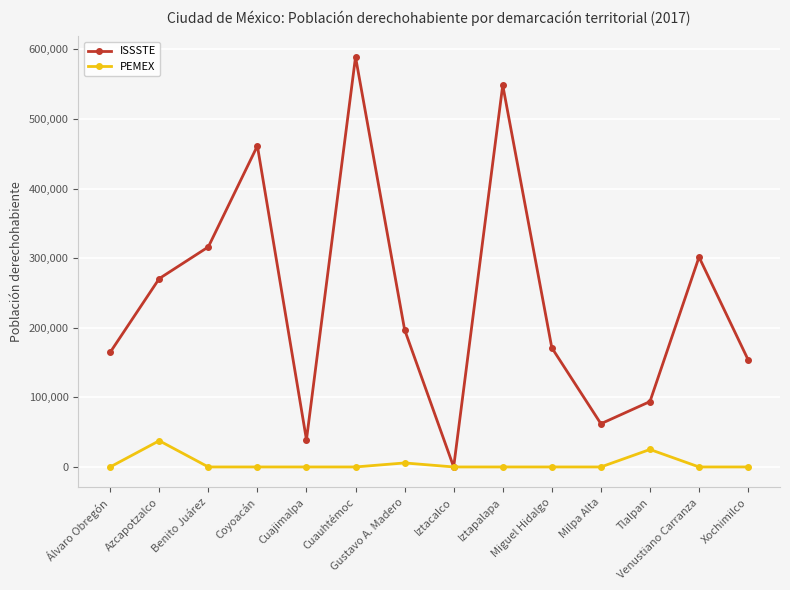

How many values in the PEMEX series exceed 0?

3